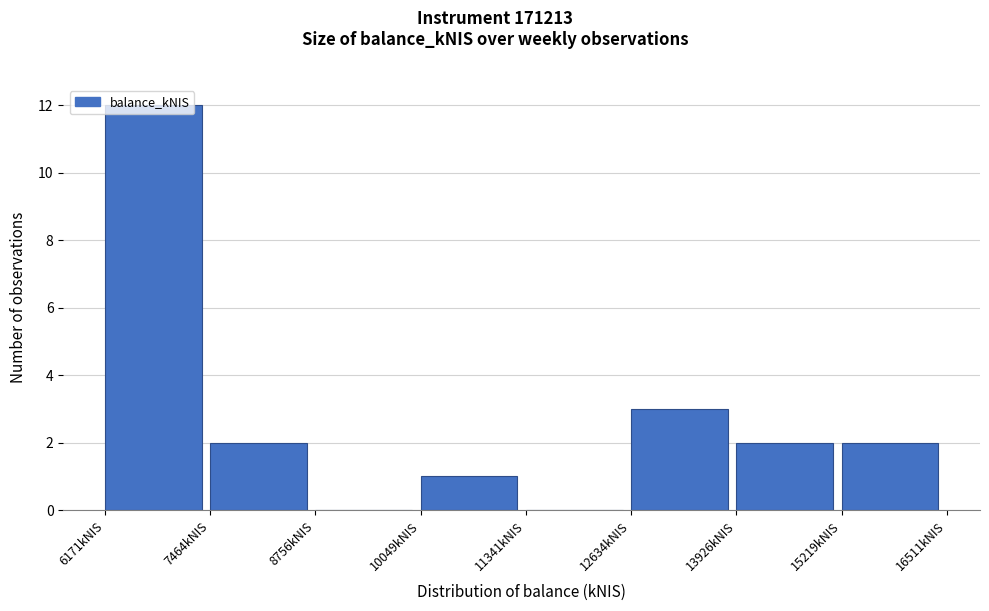

Which range on the x-axis has the tallest bar?

6200 to 7400